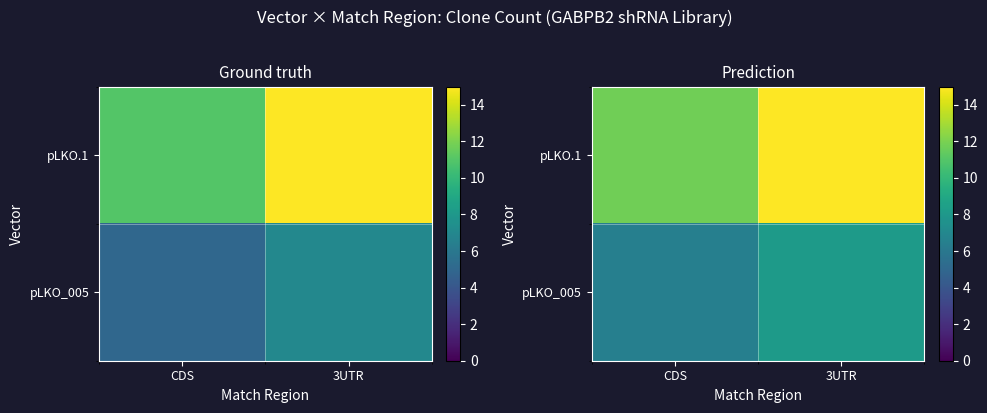

How many distinct data groups are displayed?

2